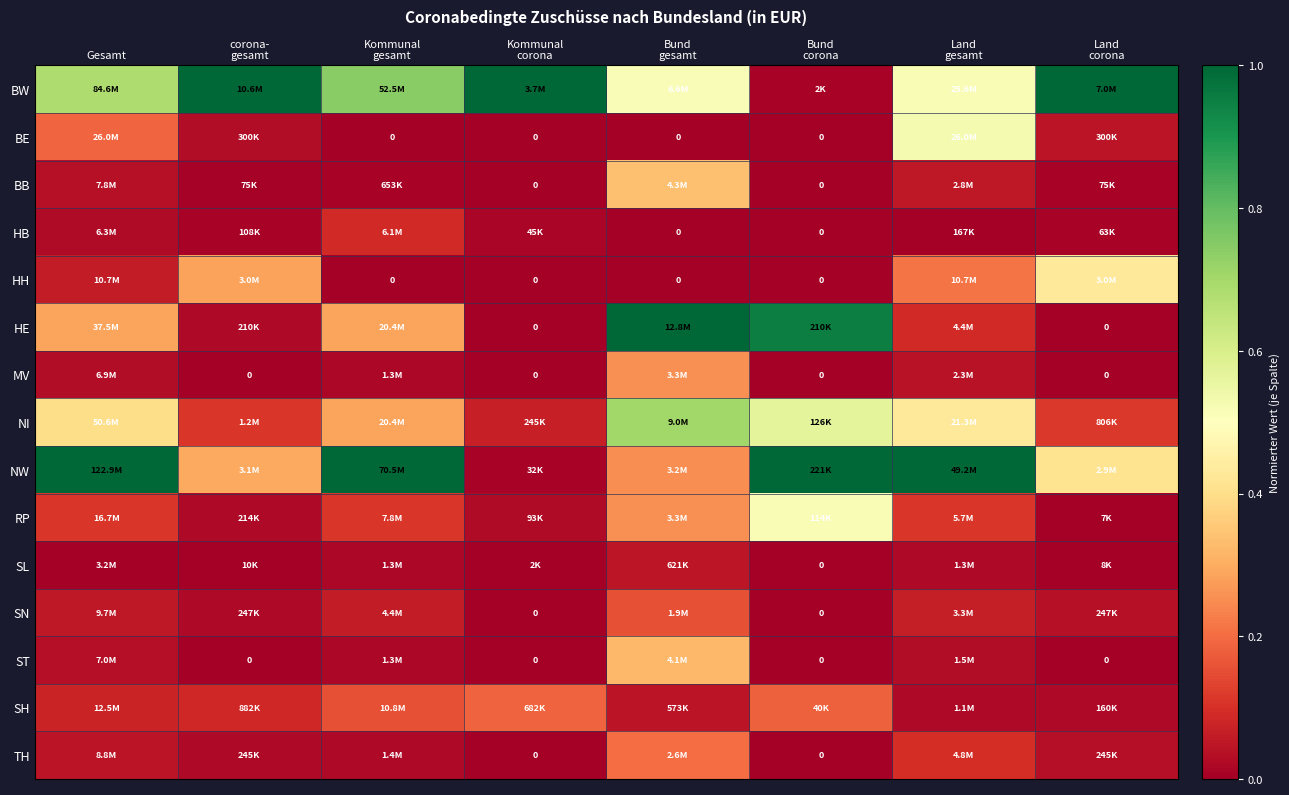

Count the number of data series in this chart.

15